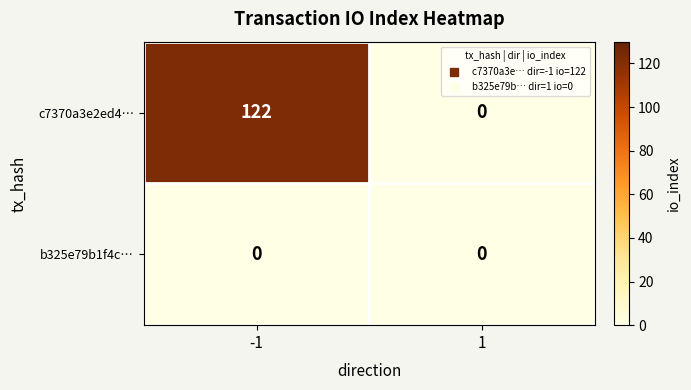

Which series changed the most between -1 and 1?

c7370a3e2ed4…